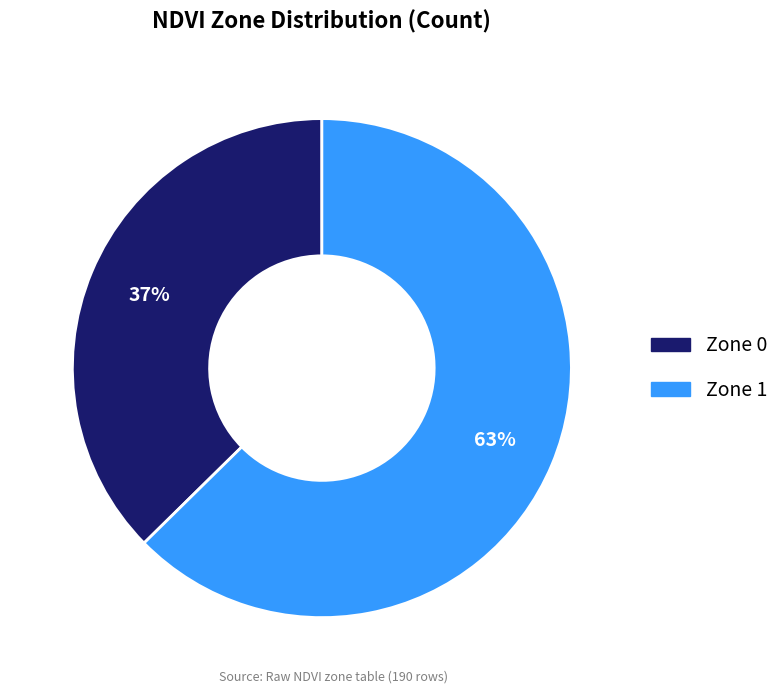

Is there a majority slice in this chart?

Yes